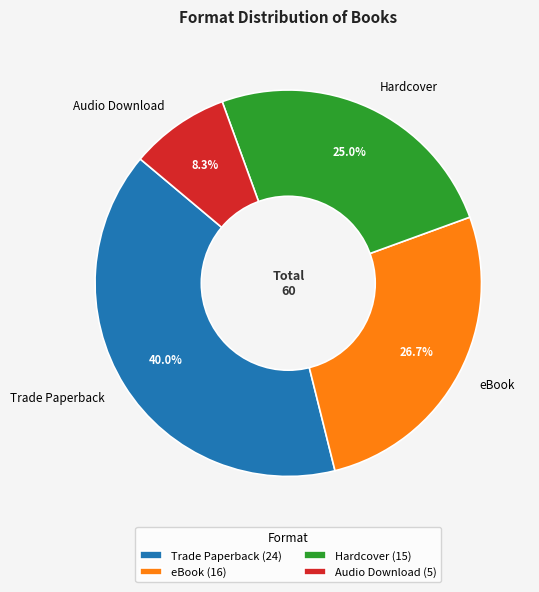

Rank the categories by value from lowest to highest.

Audio Download, Hardcover, eBook, Trade Paperback